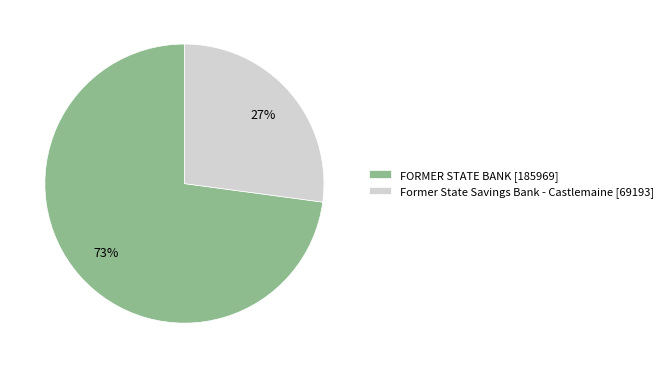

How many slices are in this pie chart?

2